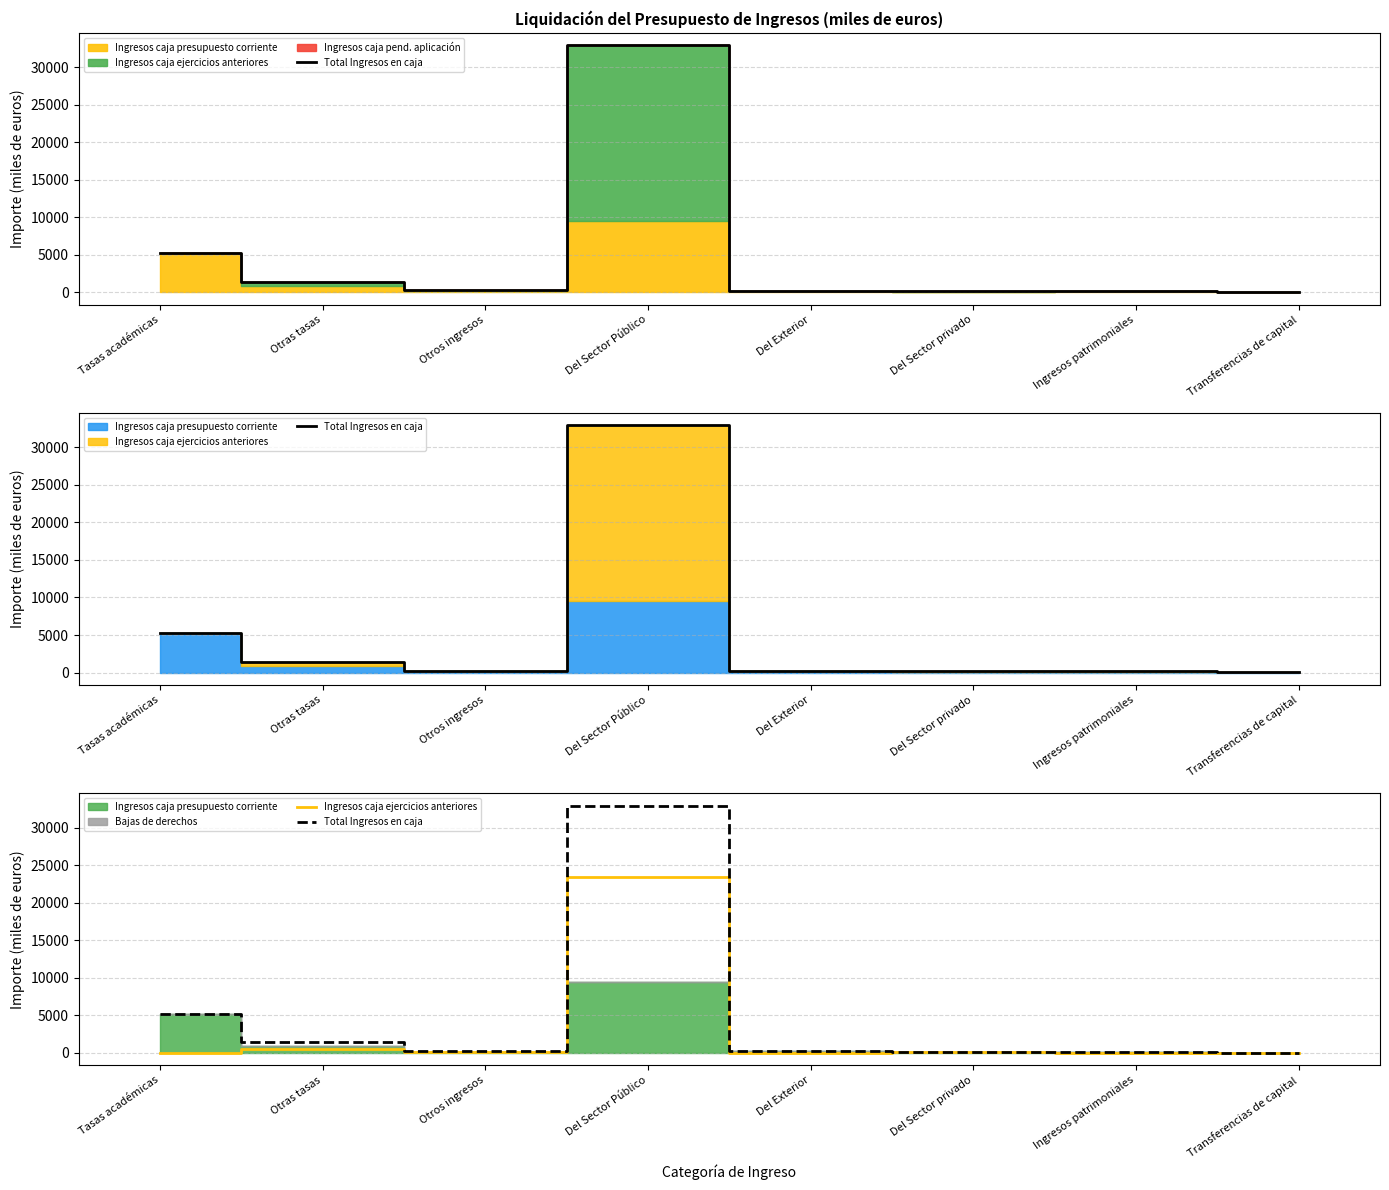

The value of Ingresos caja ejercicios anteriores at Transferencias de capital is -11556.9. True or false?

False